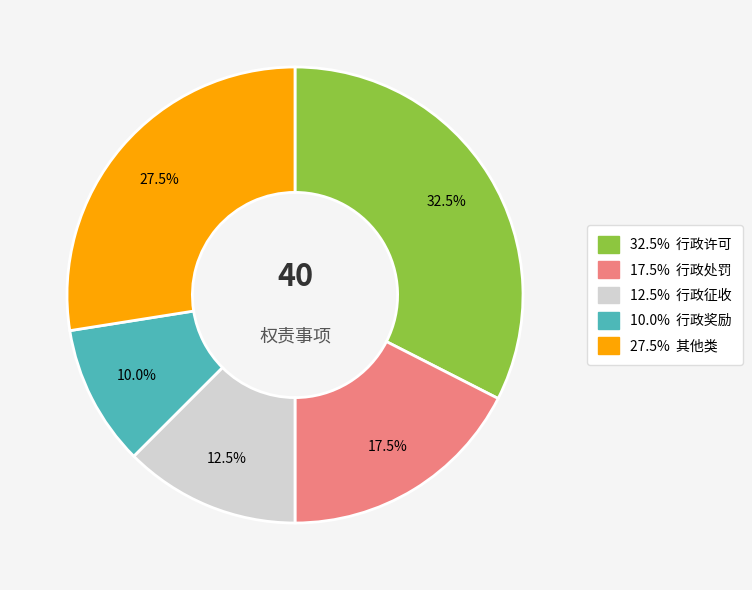

Is there any slice that represents more than half of the pie?

No